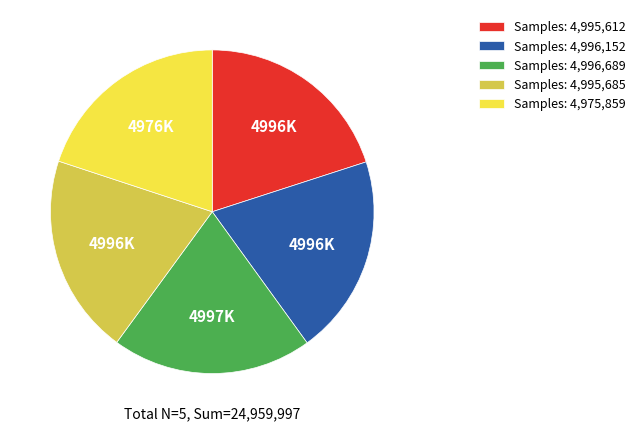

Does any single category account for the majority?

No